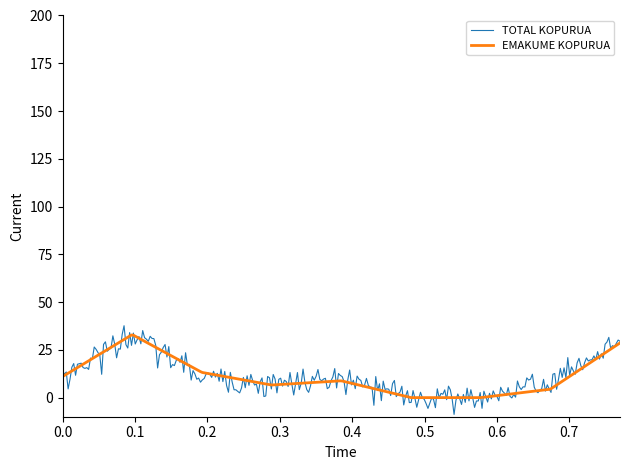

Which series has the widest spread of values?

TOTAL KOPURUA